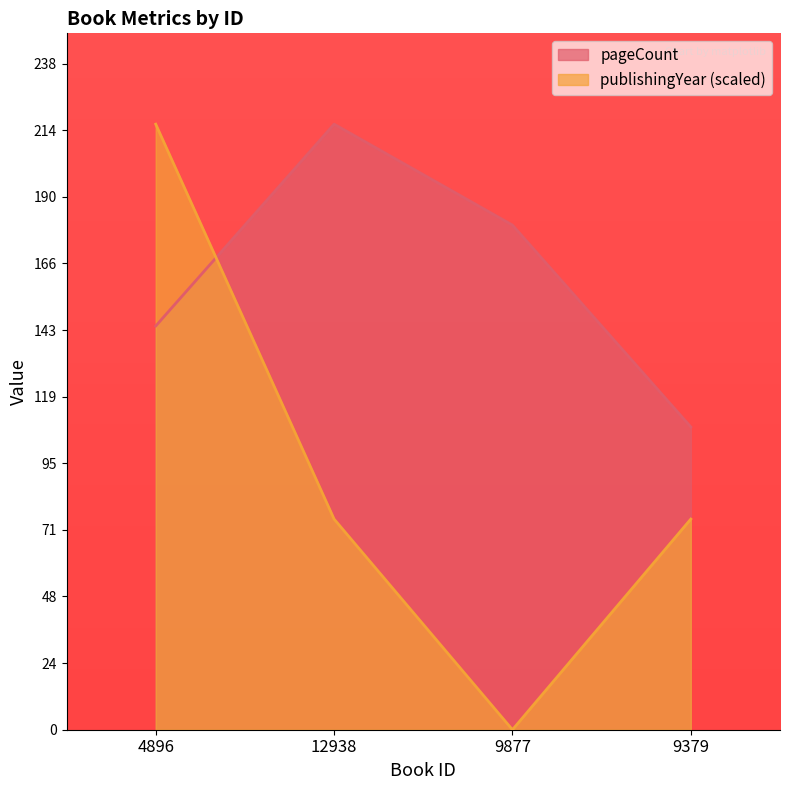

Reading left to right, list all the values displayed in this chart.

pageCount: 144.0	216.0	180.0	108.0
publishingYear: 216.0	75.1	0.0	75.1